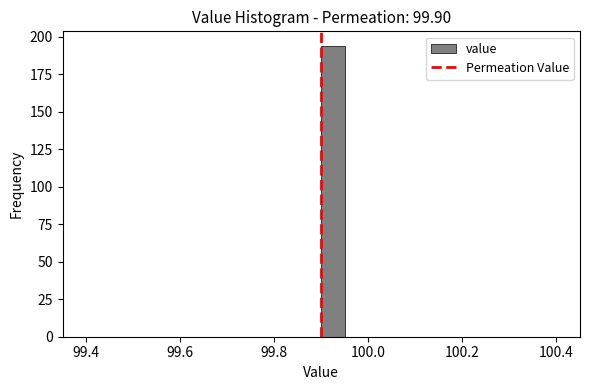

Around what value on the x-axis is the tallest bar? Give the approximate position of its centre, as read against the axis.

99.92